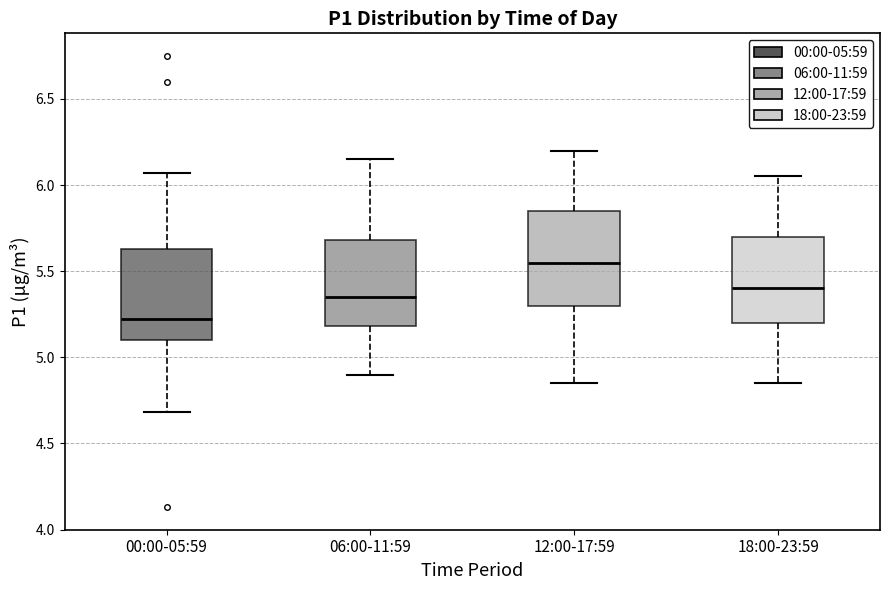

Which box's median line is the highest?

12:00-17:59